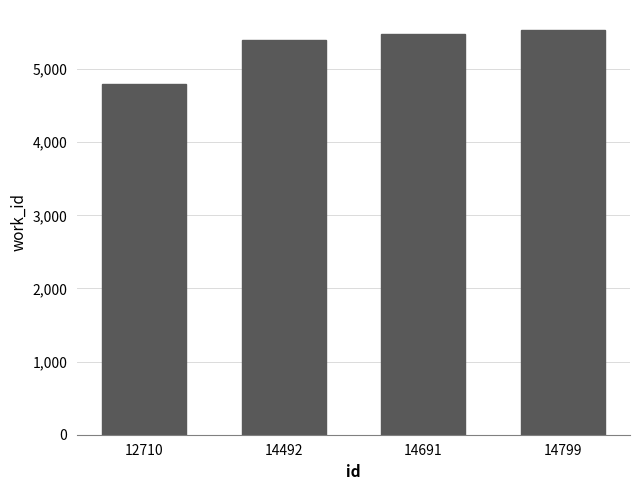

What is the change in value from 14492 to 14691?

+85